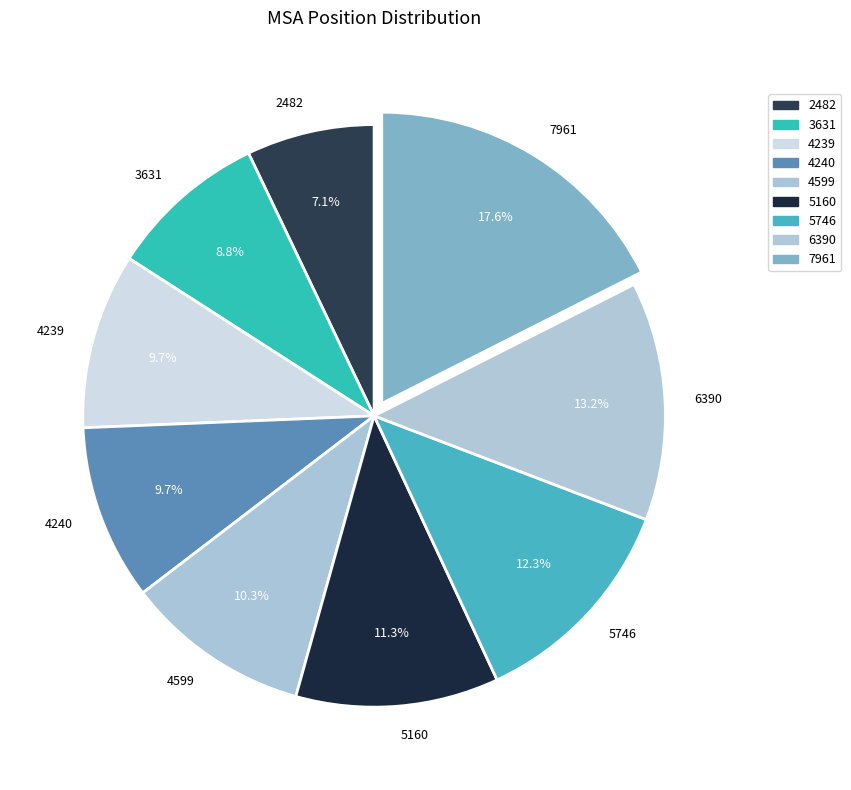

What percentage is the 5160 slice, to the nearest percent?

11%